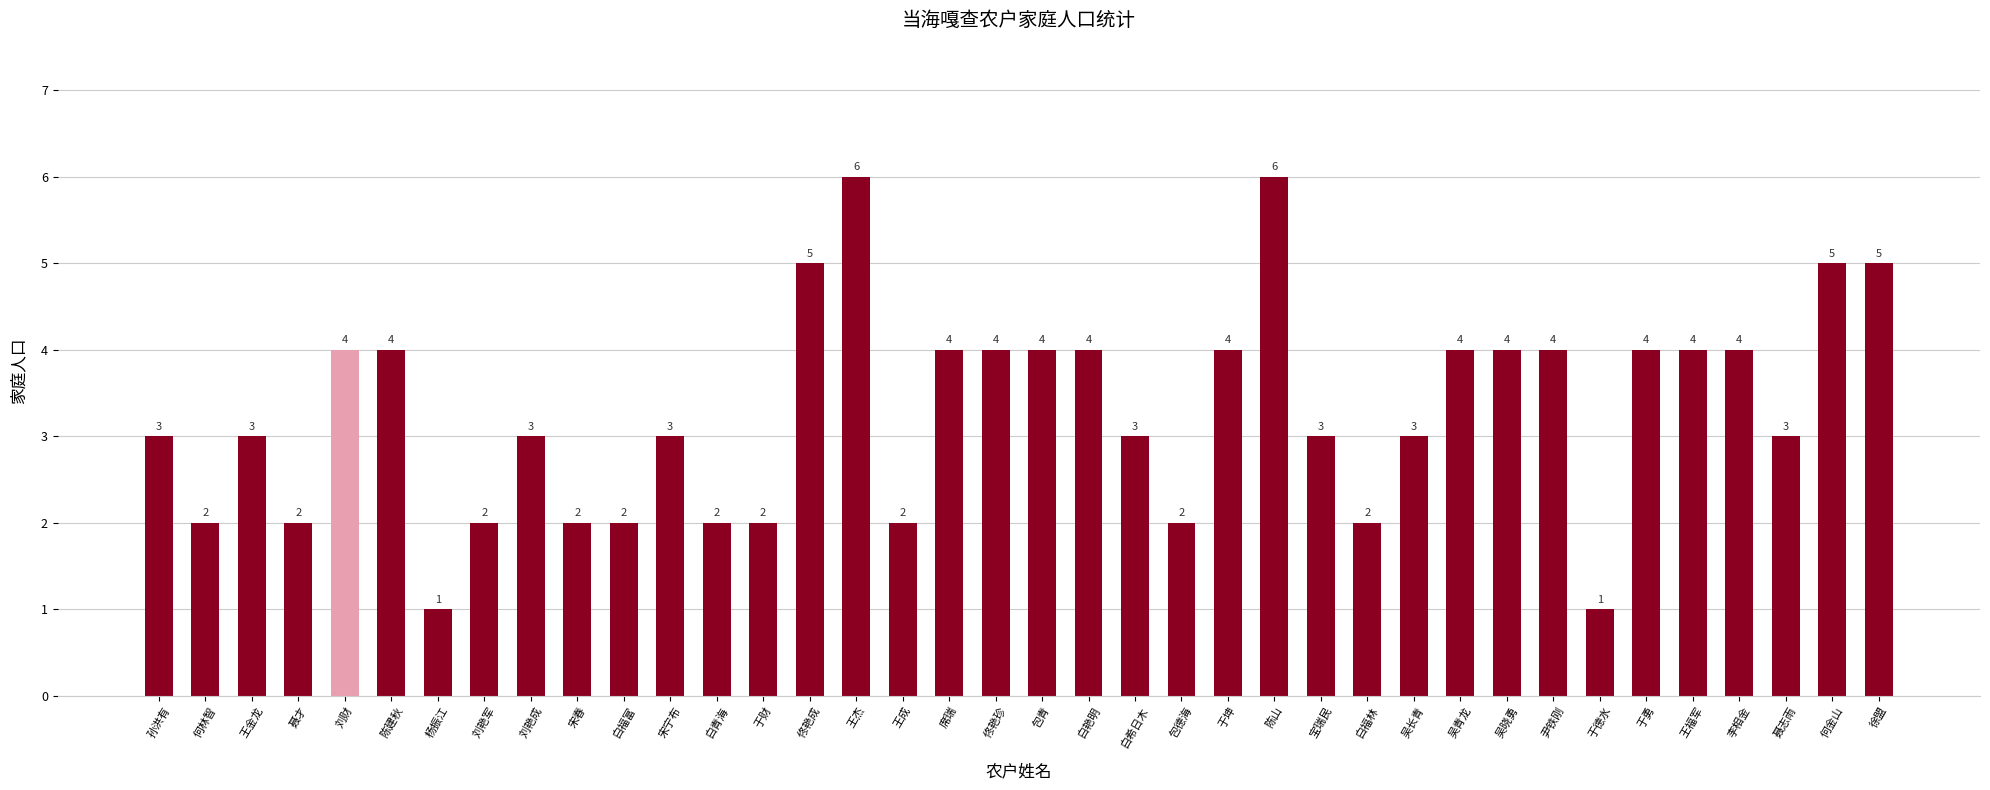

What is the greatest value displayed?

6